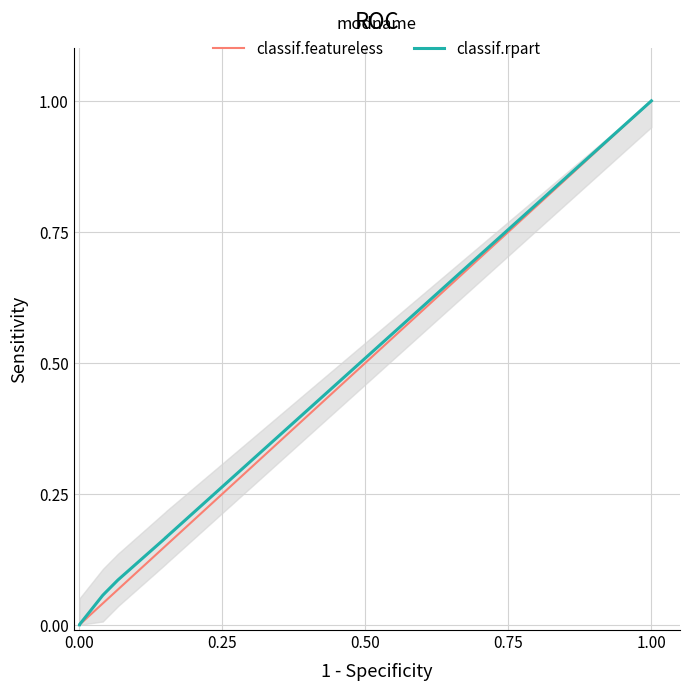

Between 4274 and 4284, which is larger?

4284